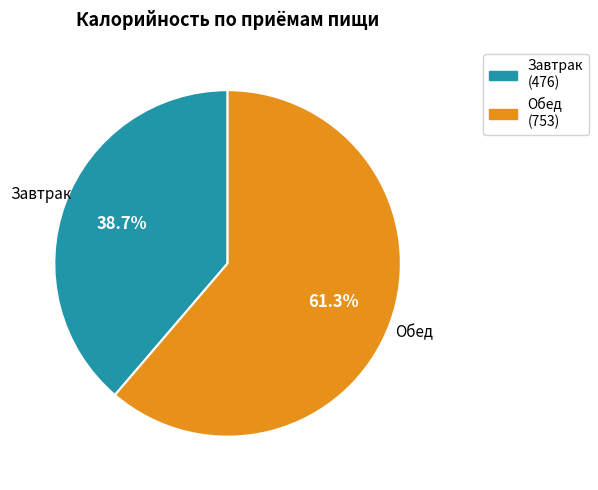

Which category has the smallest portion of the pie?

Завтрак